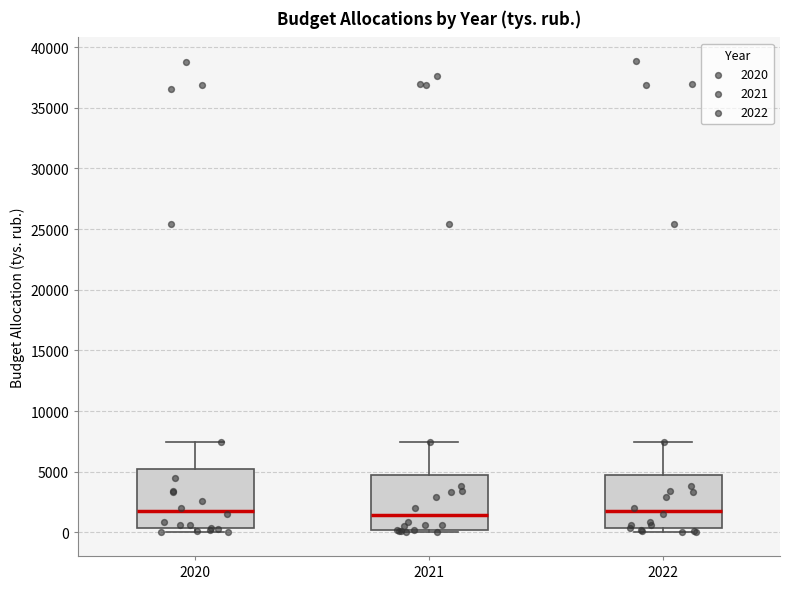

Reading left to right, transcribe this box plot: for each box, give where its median line is, the range the box spans, and where its two whiskers end, as read against the y-axis. The values are not printed on the chart, so give them approximately, as read against the axis.

2020: median 2000, box 500 to 5500, whiskers 0 to 7500
2021: median 1500, box 0 to 4500, whiskers 0 (just below the box's lower edge) to 7500
2022: median 2000, box 500 to 4500, whiskers 0 to 7500